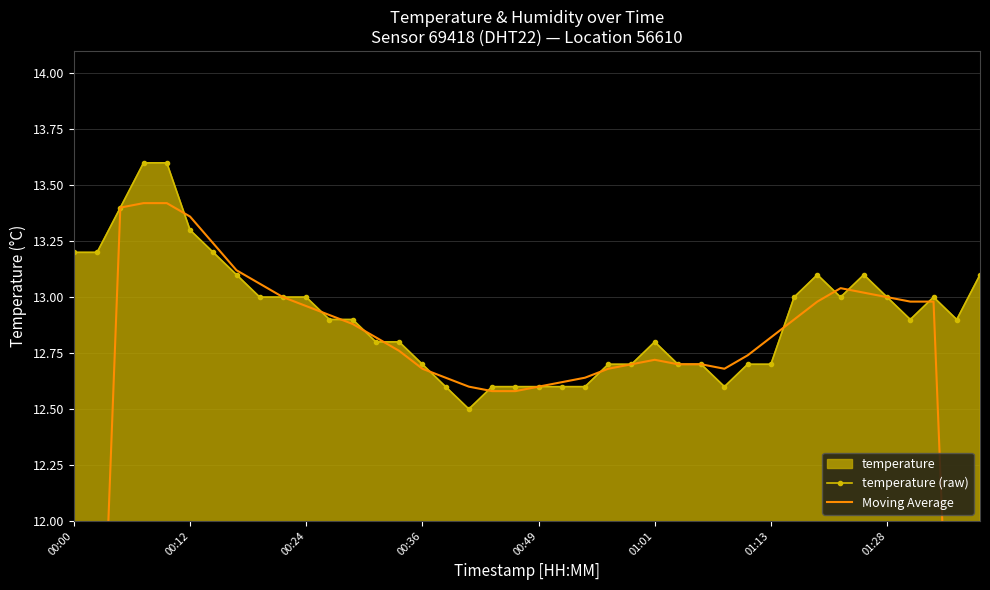

Which series has the widest spread of values?

Moving Average